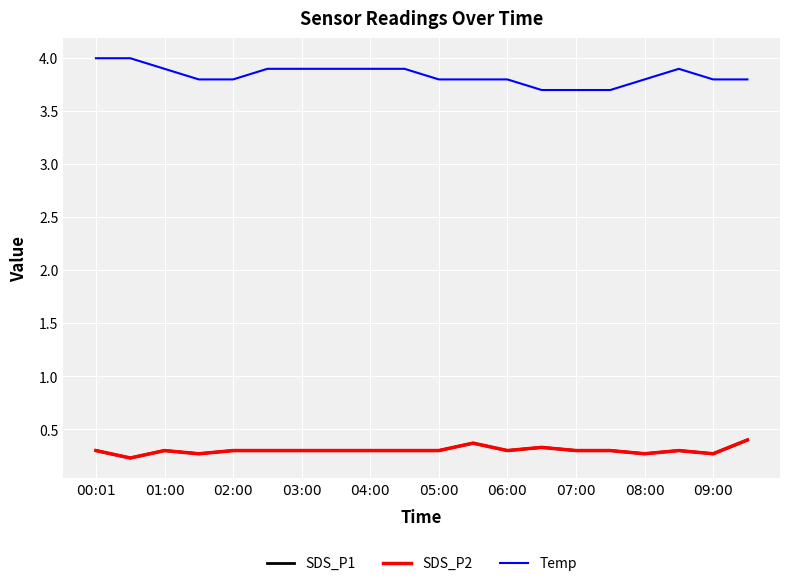

Where is SDS_P1 nearest to the value 0?

01:00